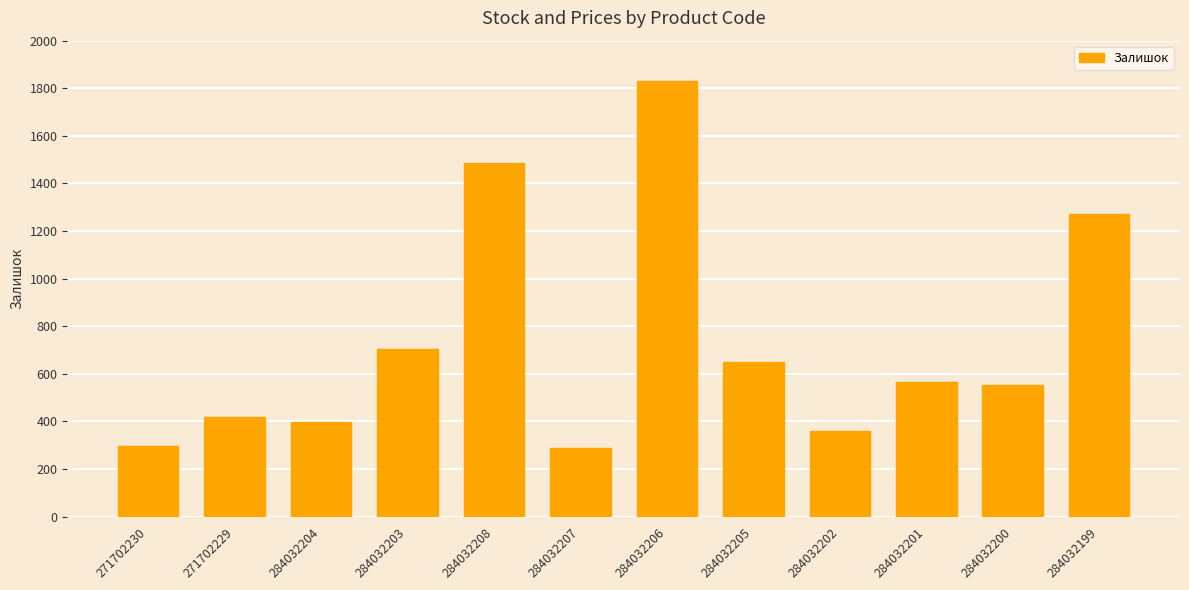

How many categories are shown in the chart?

12